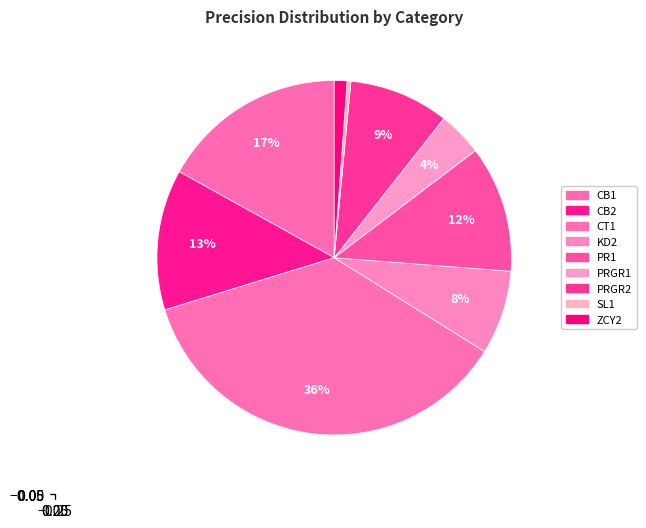

Does CB2 represent more than half of the total?

No